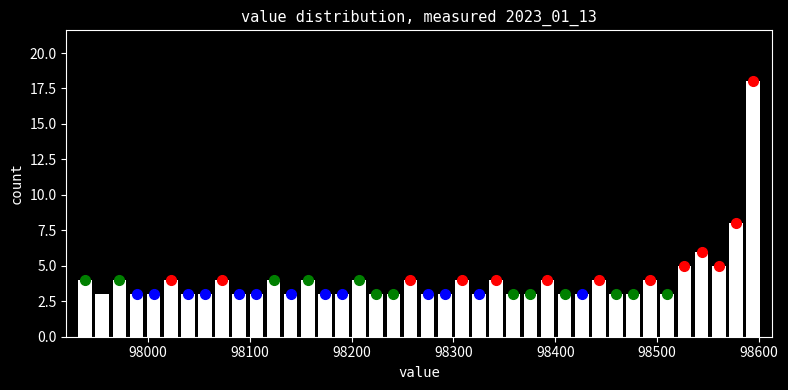

Read against the x-axis, roughly where is the centre of the tallest bar?

98590